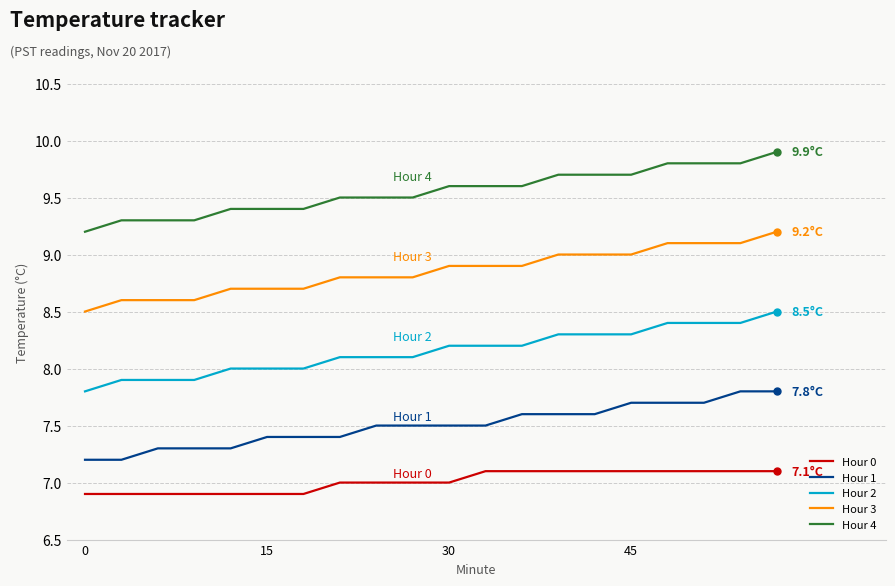

True or false: Hour 0 and Hour 1 intersect in this chart.

False